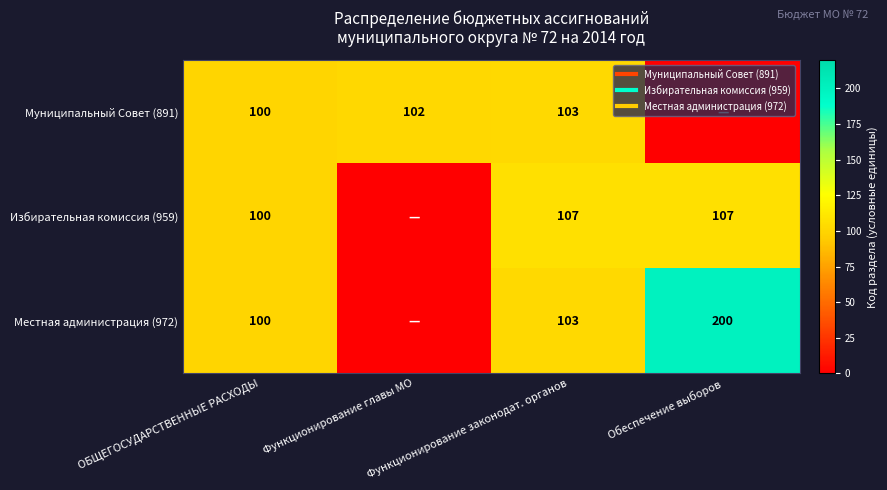

Which series has the largest range (max minus min)?

Местная администрация (972)